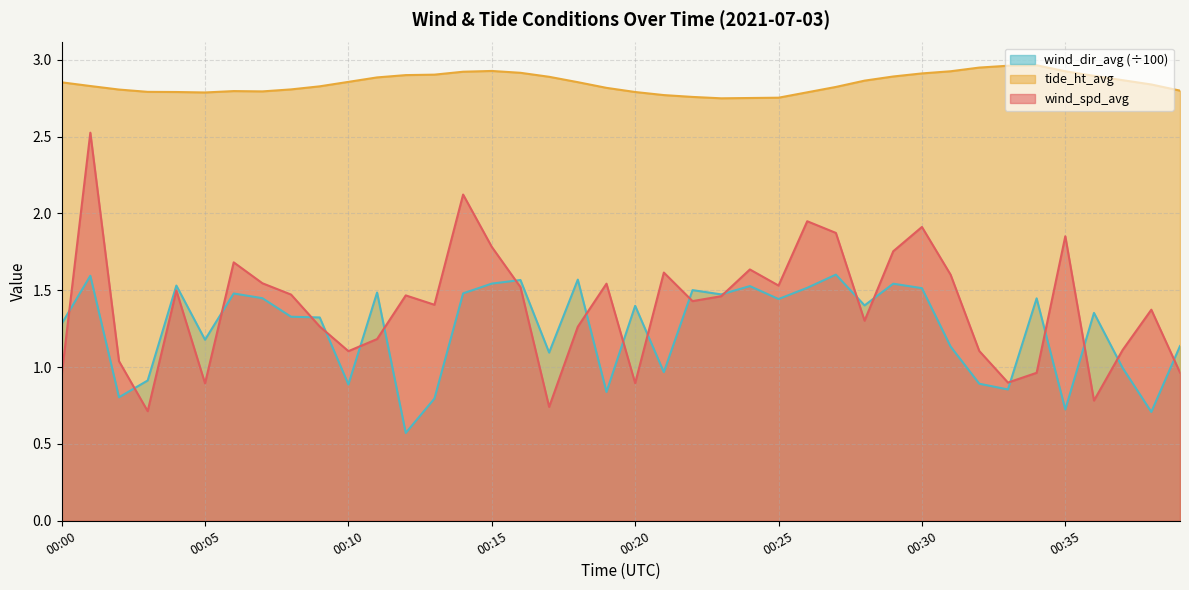

Which series has the largest range (max minus min)?

wind_spd_avg